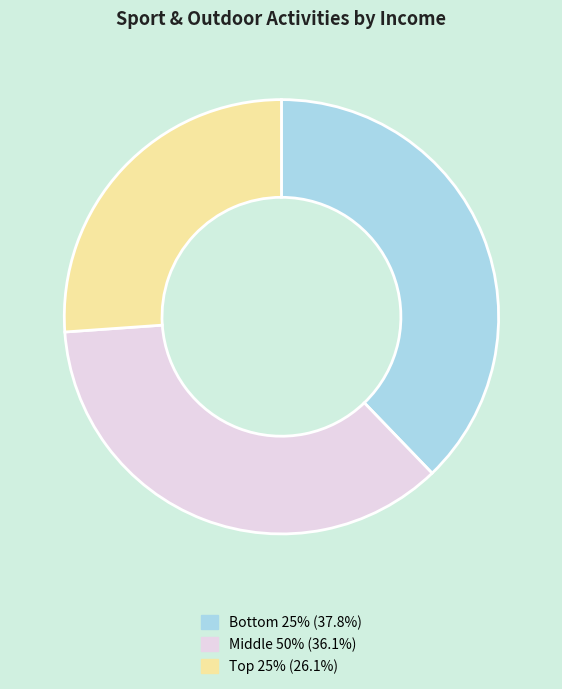

Which slice is the largest?

Bottom 25%